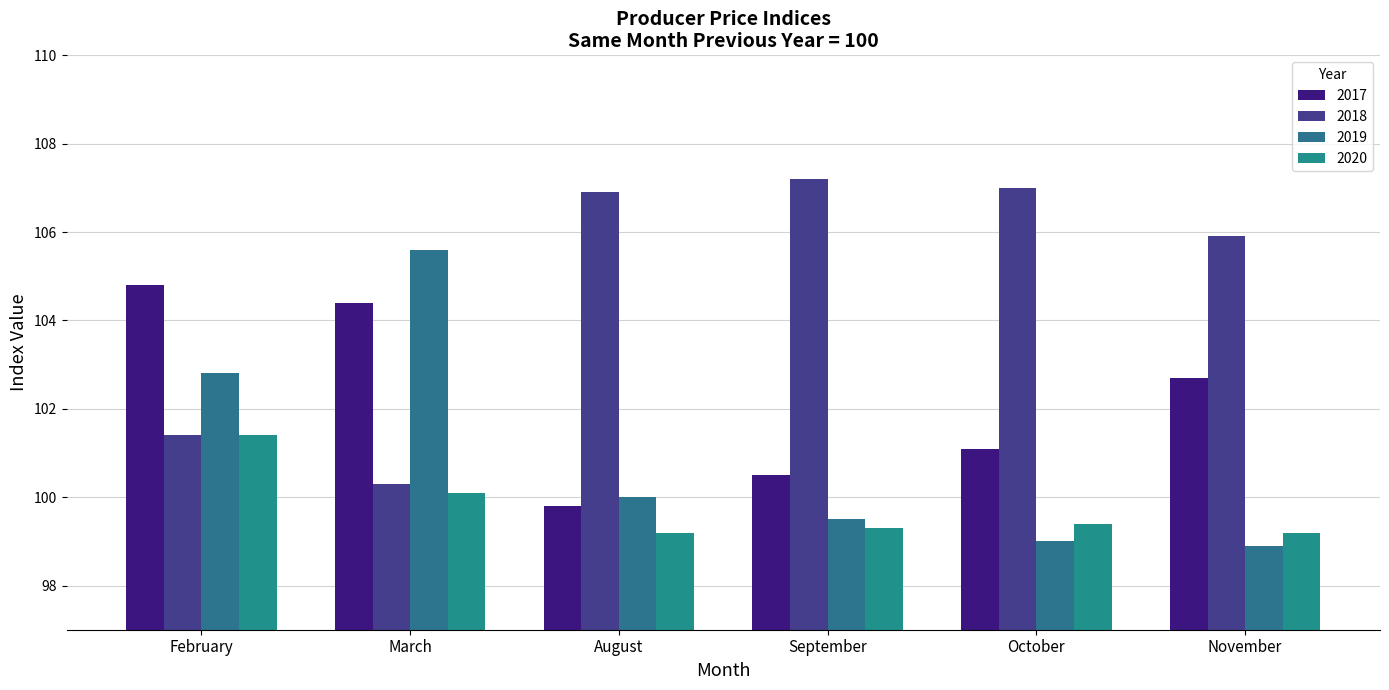

Which category has the highest value across all series?

September